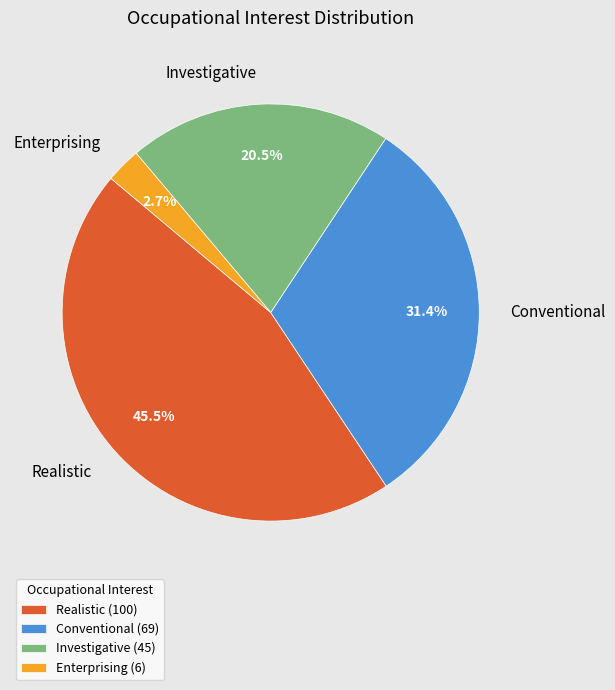

Is Conventional the majority of the pie?

No